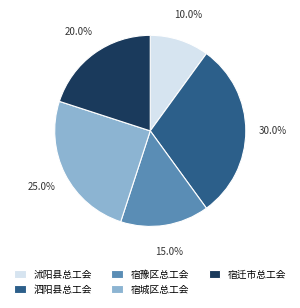

What is the ratio of the value at 泗阳县总工会 to the value at 宿城区总工会?

1.2